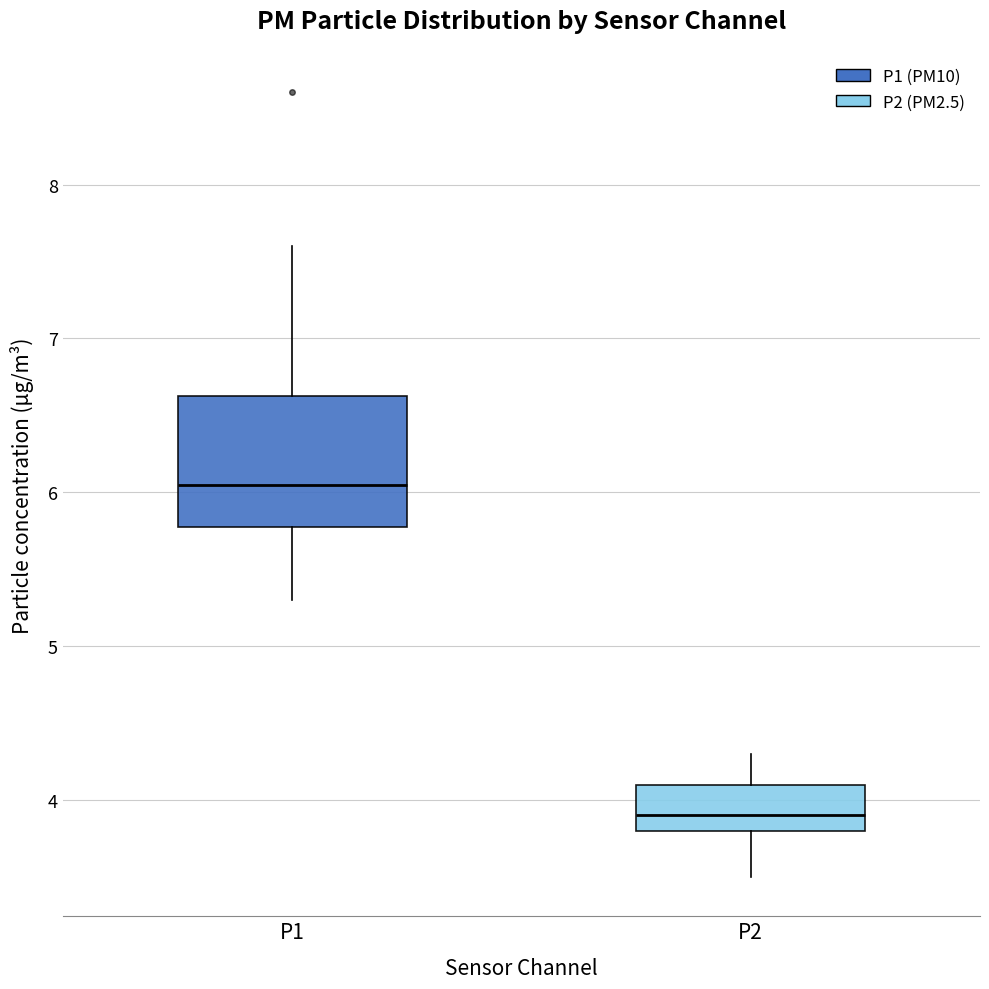

Reading left to right, read every box against the y-axis: the position of its median line, the range the box covers, and the ends of its whiskers. The values are not printed on the chart, so give them approximately, as read against the axis.

P1: median 6.1, box 5.8 to 6.6, whiskers 5.3 to 7.6
P2: median 3.9, box 3.8 to 4.1, whiskers 3.5 to 4.3